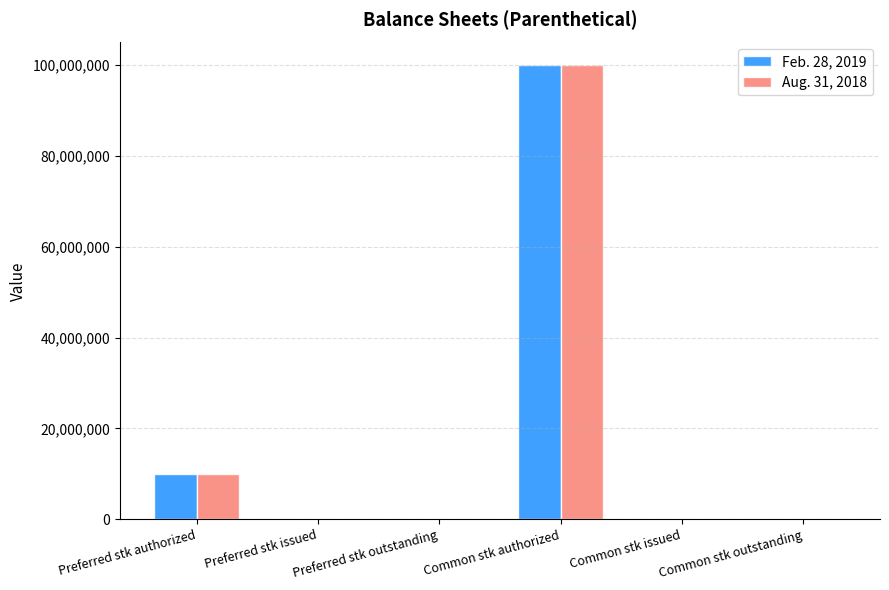

What is the highest value of the Aug. 31, 2018 series?

100000000